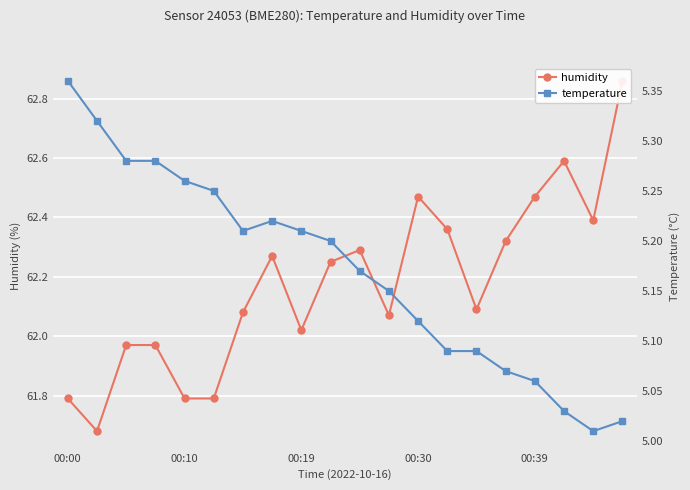

Between 16 and 00:19, which is larger?

16